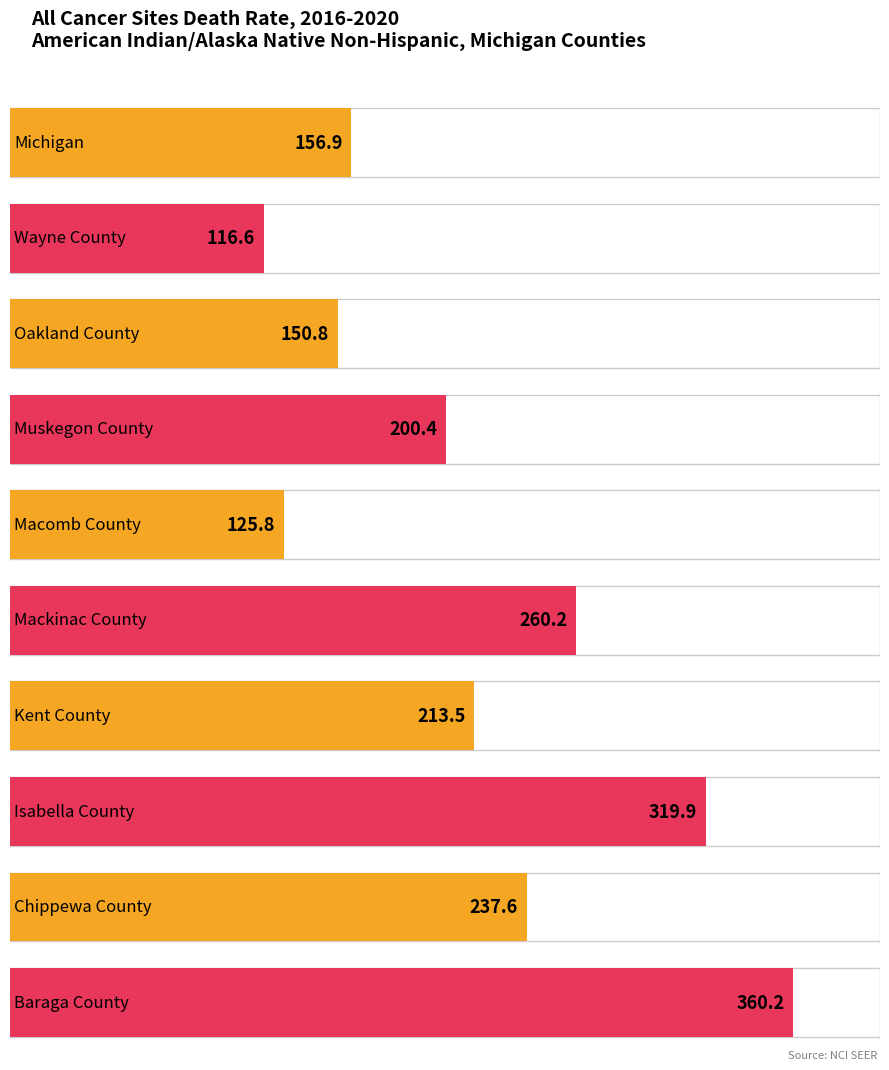

What is the approximate value at Muskegon County?

200.4